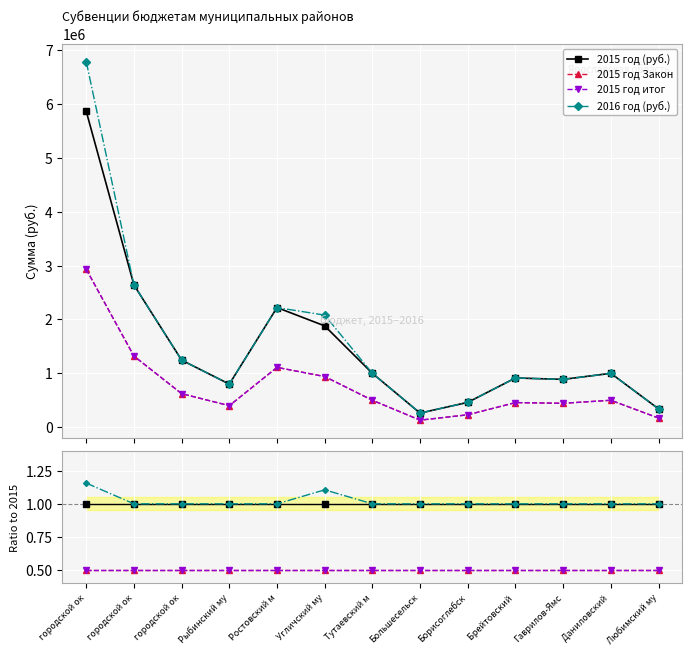

How many data points does each series have?

13